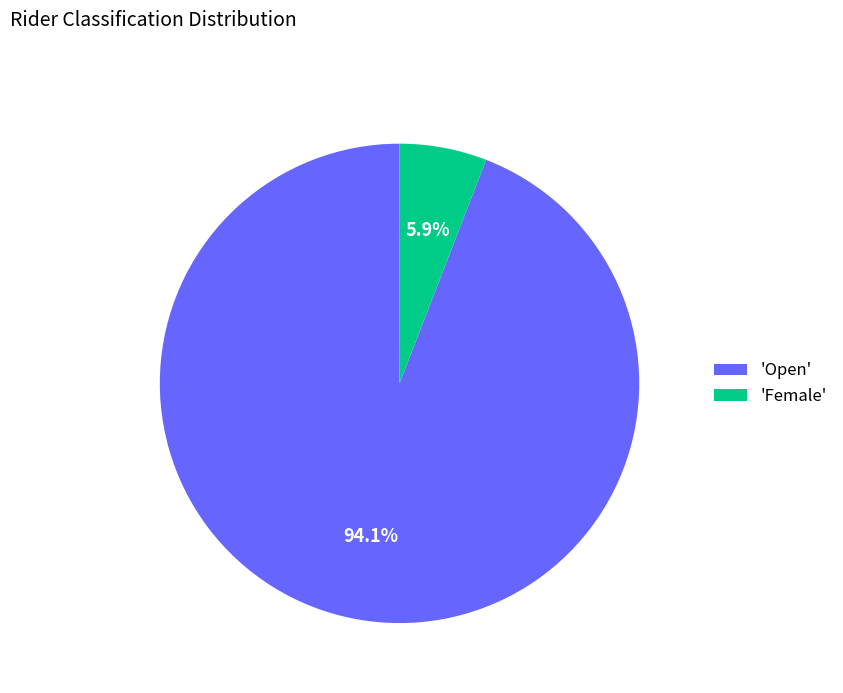

Combined, what portion of the pie is 'Female' and 'Open'?

100.0%